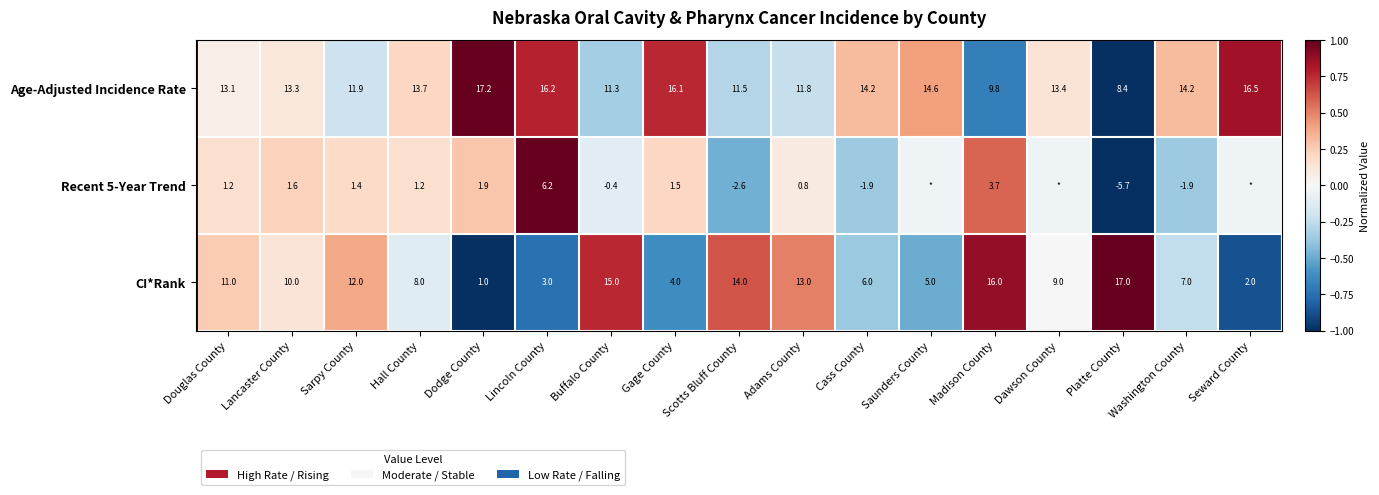

Is the value of Age-Adjusted Incidence Rate at Cass County greater than the value of Recent 5-Year Trend at Lancaster County?

Yes